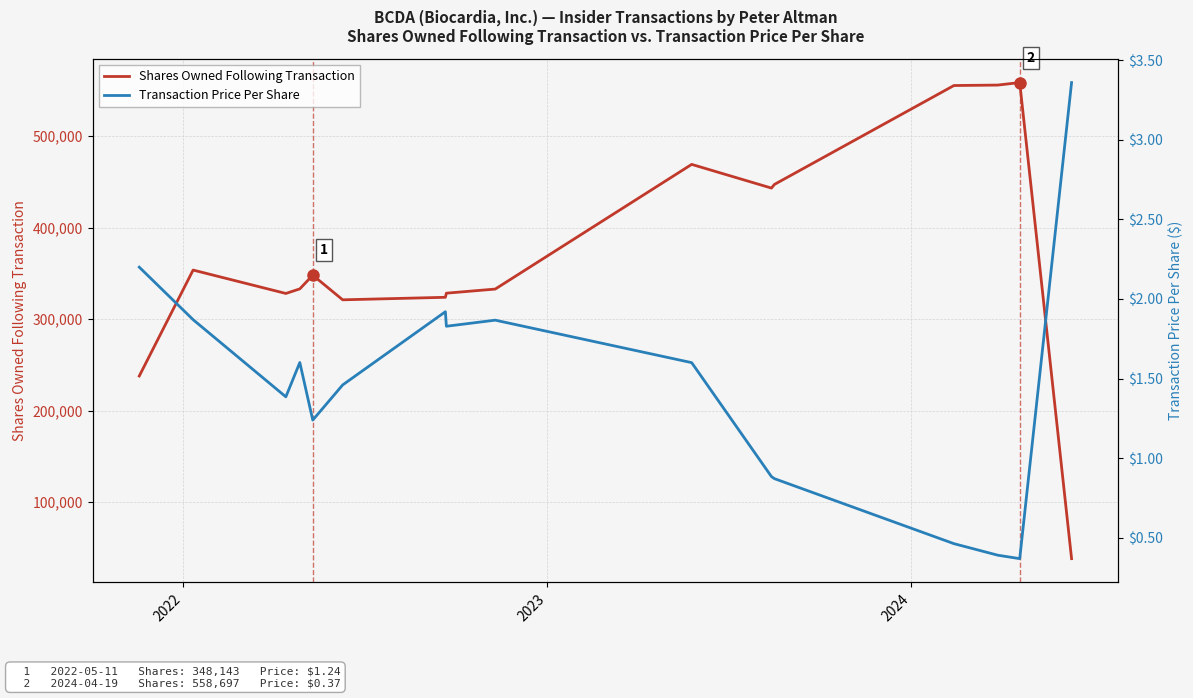

What is the minimum value for Shares Owned Following Transaction?

38245